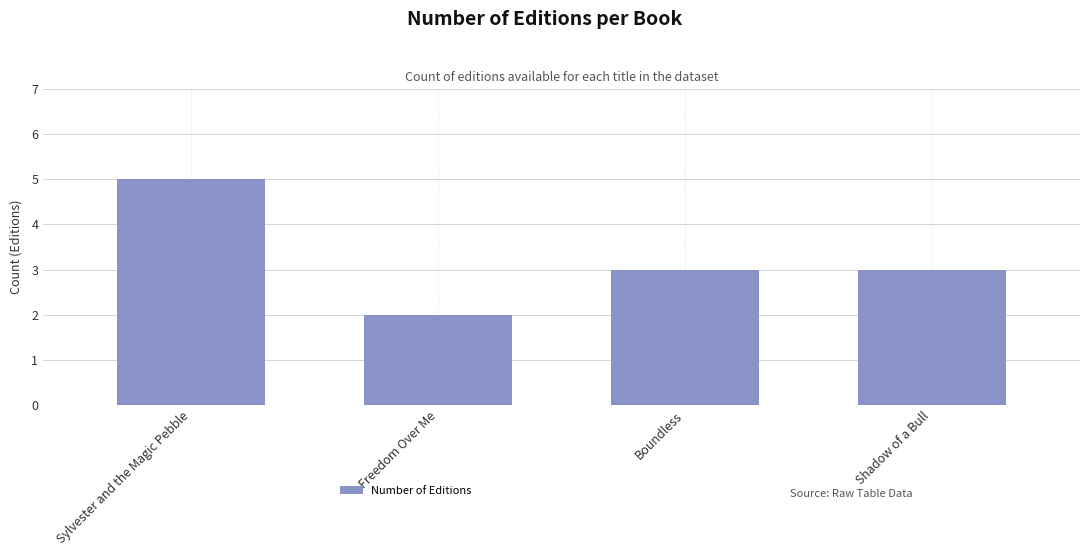

What is the label of the 2nd bar from the left?

Freedom Over Me